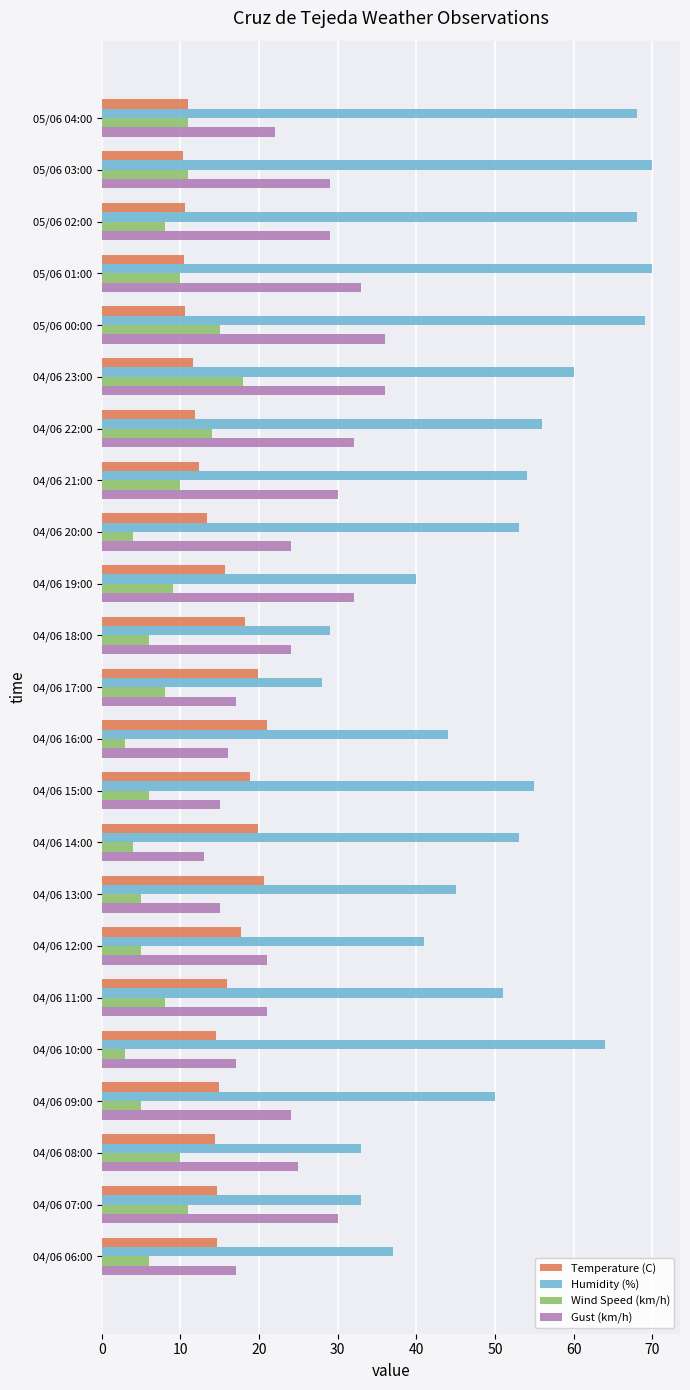

The Humidity (%) series shows 8.6 at 04/06 18:00. True or false?

False